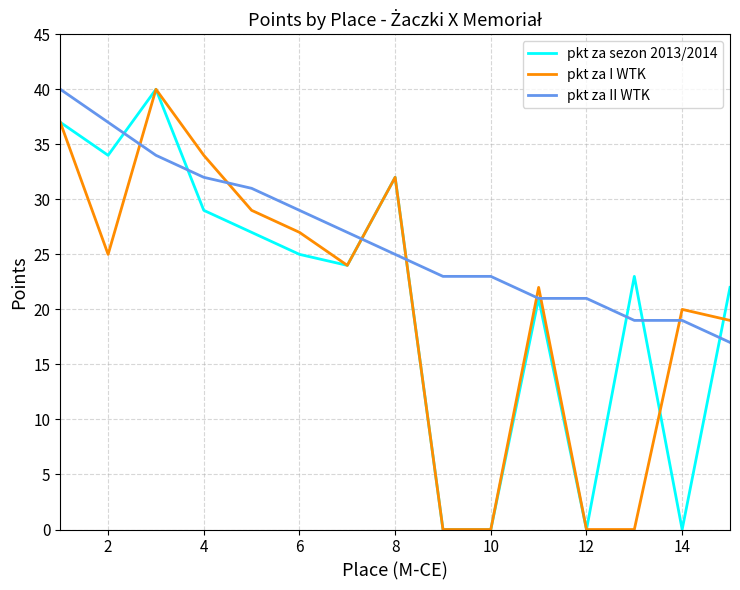

How many distinct data groups are displayed?

3